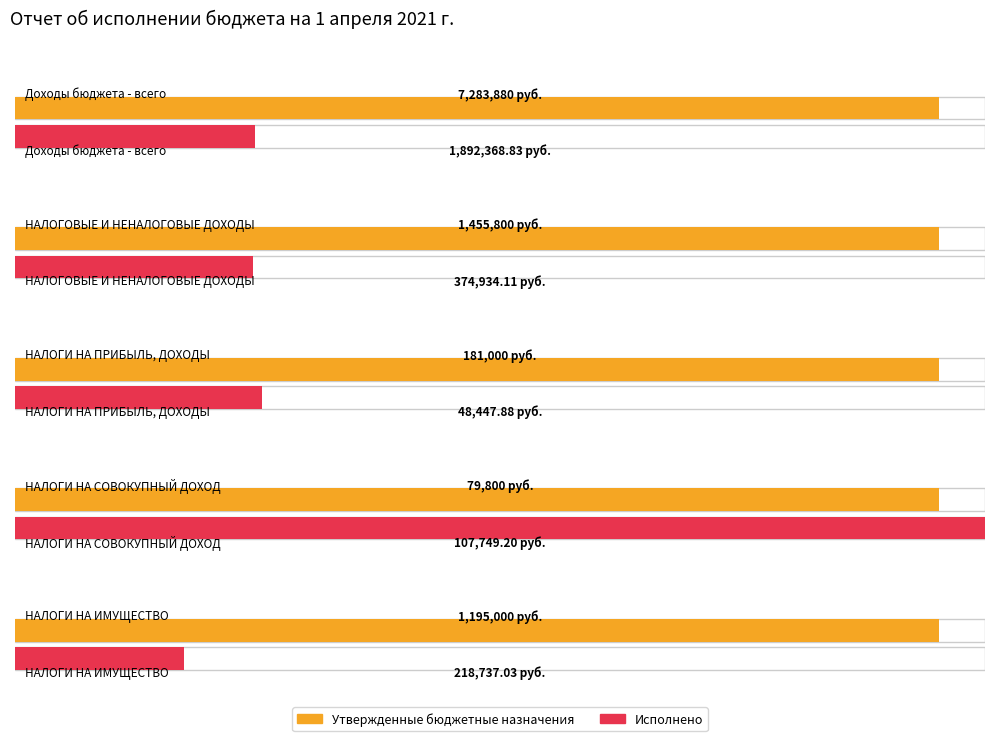

At how many categories does at least one series exceed 93900?

5